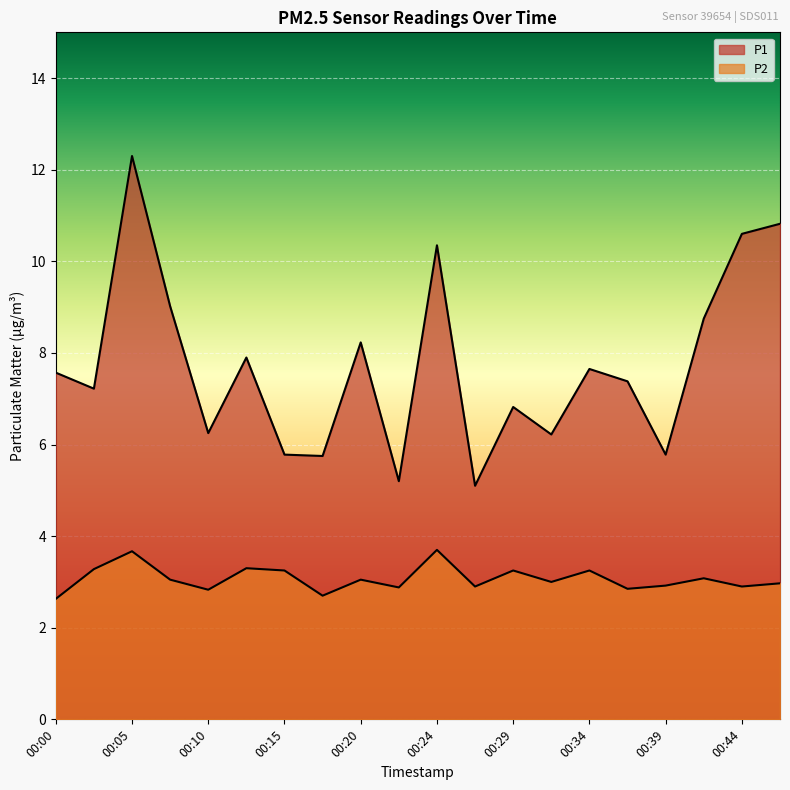

Reading left to right, transcribe all the data shown in this chart.

P1: 00:00=7.6	00:02=7.2	00:05=12.3	00:07=9.0	00:10=6.2	00:12=7.9	00:15=5.8	00:17=5.8	00:20=8.2	00:22=5.2	00:24=10.3	00:27=5.1	00:29=6.8	00:32=6.2	00:34=7.7	00:37=7.4	00:39=5.8	00:41=8.8	00:44=10.6	00:46=10.8
P2: 00:00=2.6	00:02=3.3	00:05=3.7	00:07=3.0	00:10=2.8	00:12=3.3	00:15=3.2	00:17=2.7	00:20=3.0	00:22=2.9	00:24=3.7	00:27=2.9	00:29=3.2	00:32=3.0	00:34=3.2	00:37=2.9	00:39=2.9	00:41=3.1	00:44=2.9	00:46=3.0